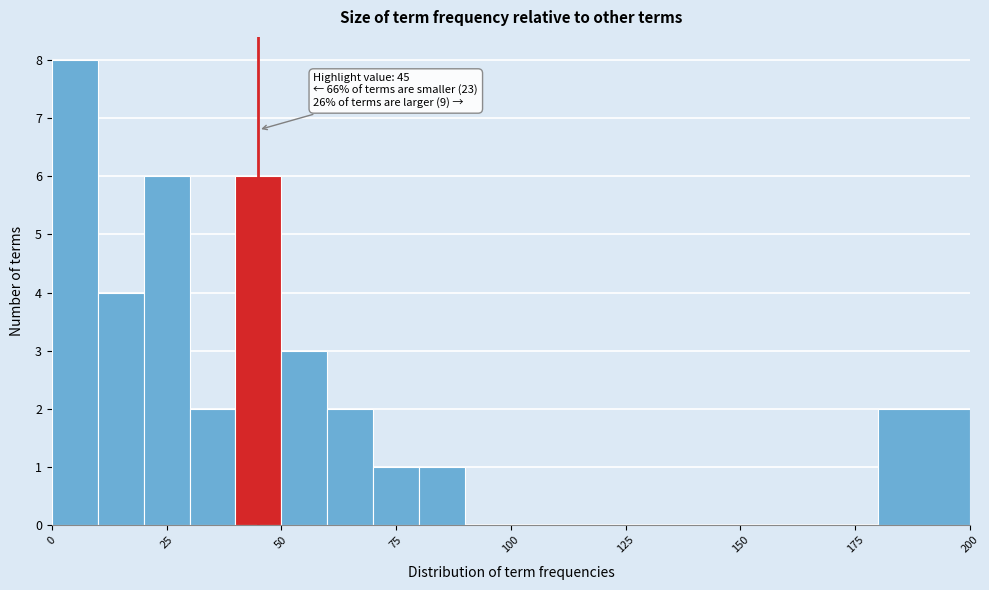

Around what value on the x-axis is the tallest bar? Give the approximate position of its centre, as read against the axis.

5